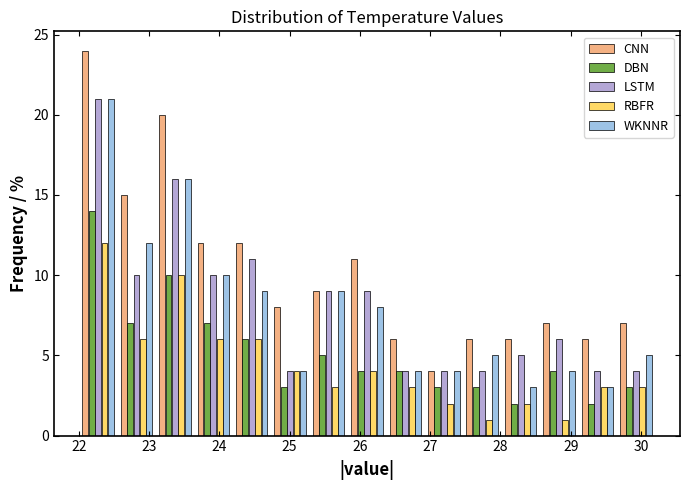

Reading left to right, list every range on the x-axis with the height of the bar of each series over it. Neither the bar edges nor the heights are printed on the chart, so give them approximately, as read against the axes.

22.0 to 22.5: CNN=24	DBN=14	LSTM=21	RBFR=12	WKNNR=21
22.5 to 23.1: CNN=15	DBN=7	LSTM=10	RBFR=6	WKNNR=12
23.1 to 23.6: CNN=20	DBN=10	LSTM=16	RBFR=10	WKNNR=16
23.6 to 24.2: CNN=12	DBN=7	LSTM=10	RBFR=6	WKNNR=10
24.2 to 24.7: CNN=12	DBN=6	LSTM=11	RBFR=6	WKNNR=9
24.7 to 25.3: CNN=8	DBN=3	LSTM=4	RBFR=4	WKNNR=4
25.3 to 25.8: CNN=9	DBN=5	LSTM=9	RBFR=3	WKNNR=9
25.8 to 26.4: CNN=11	DBN=4	LSTM=9	RBFR=4	WKNNR=8
26.4 to 26.9: CNN=6	DBN=4	LSTM=4	RBFR=3	WKNNR=4
26.9 to 27.5: CNN=4	DBN=3	LSTM=4	RBFR=2	WKNNR=4
27.5 to 28.0: CNN=6	DBN=3	LSTM=4	RBFR=1	WKNNR=5
28.0 to 28.6: CNN=6	DBN=2	LSTM=5	RBFR=2	WKNNR=3
28.6 to 29.1: CNN=7	DBN=4	LSTM=6	RBFR=1	WKNNR=4
29.1 to 29.7: CNN=6	DBN=2	LSTM=4	RBFR=3	WKNNR=3
29.7 to 30.2: CNN=7	DBN=3	LSTM=4	RBFR=3	WKNNR=5